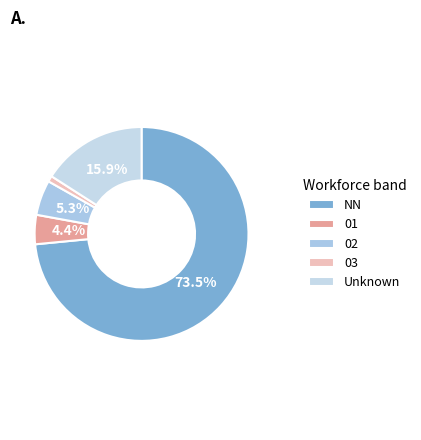

Which slice is the smallest?

03